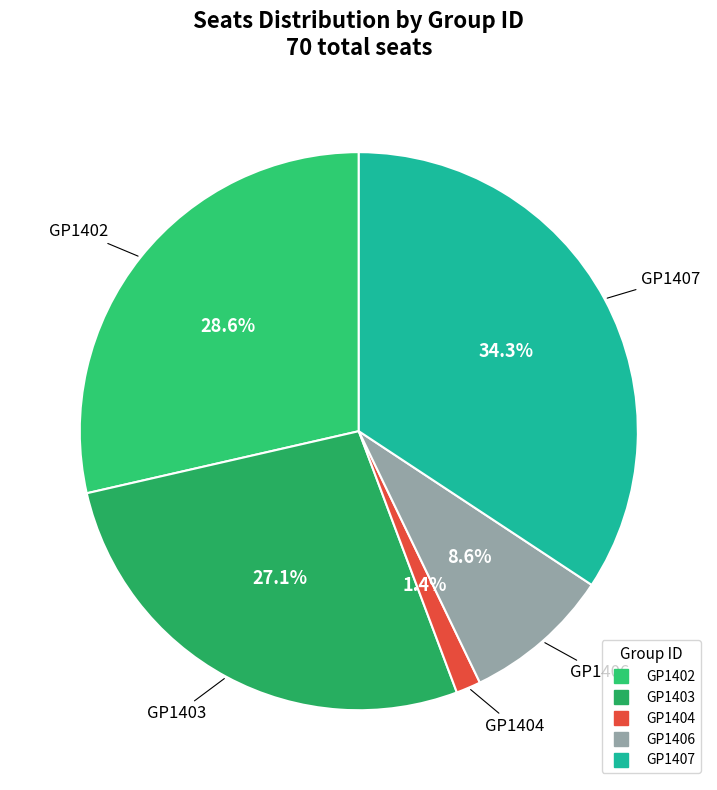

To the nearest percent, what is the combined percentage of GP1402 and GP1407?

63%